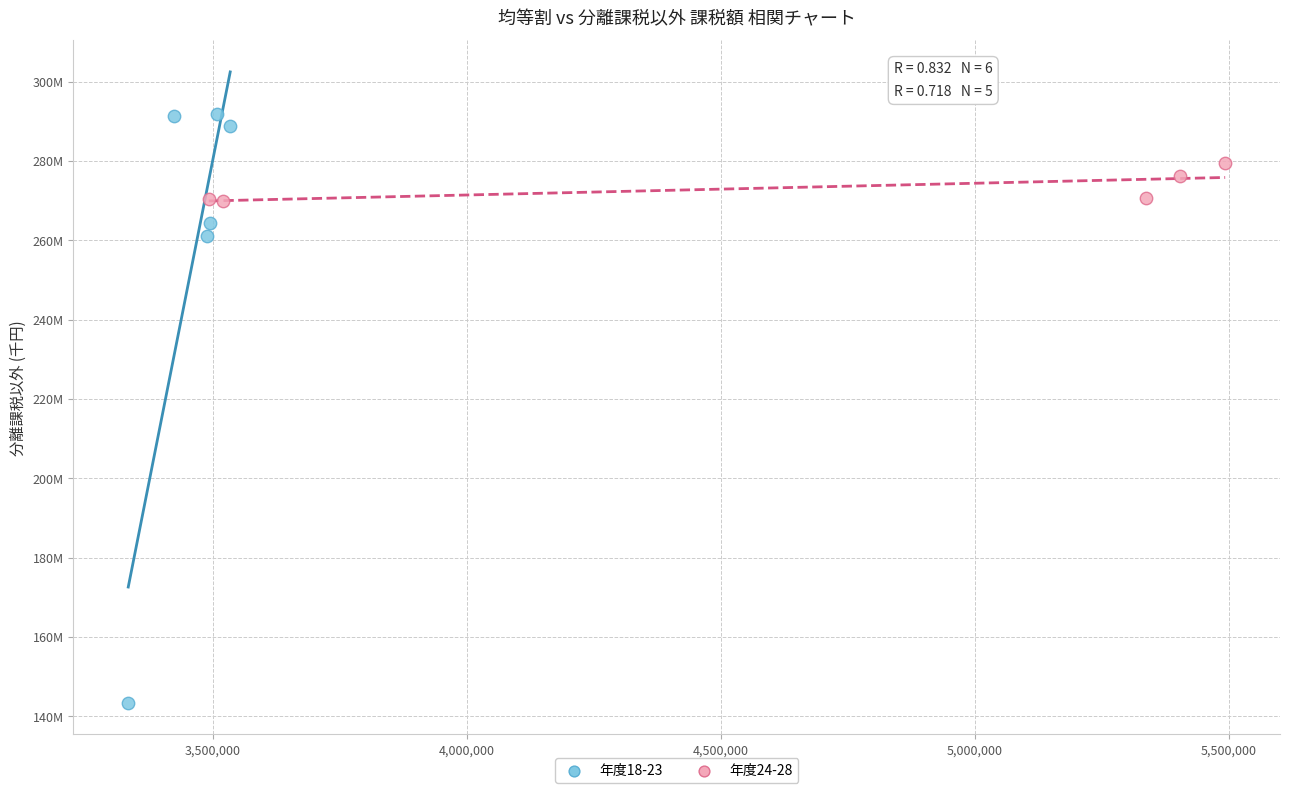

Which series has the largest Y range (max minus min)?

年度18-23